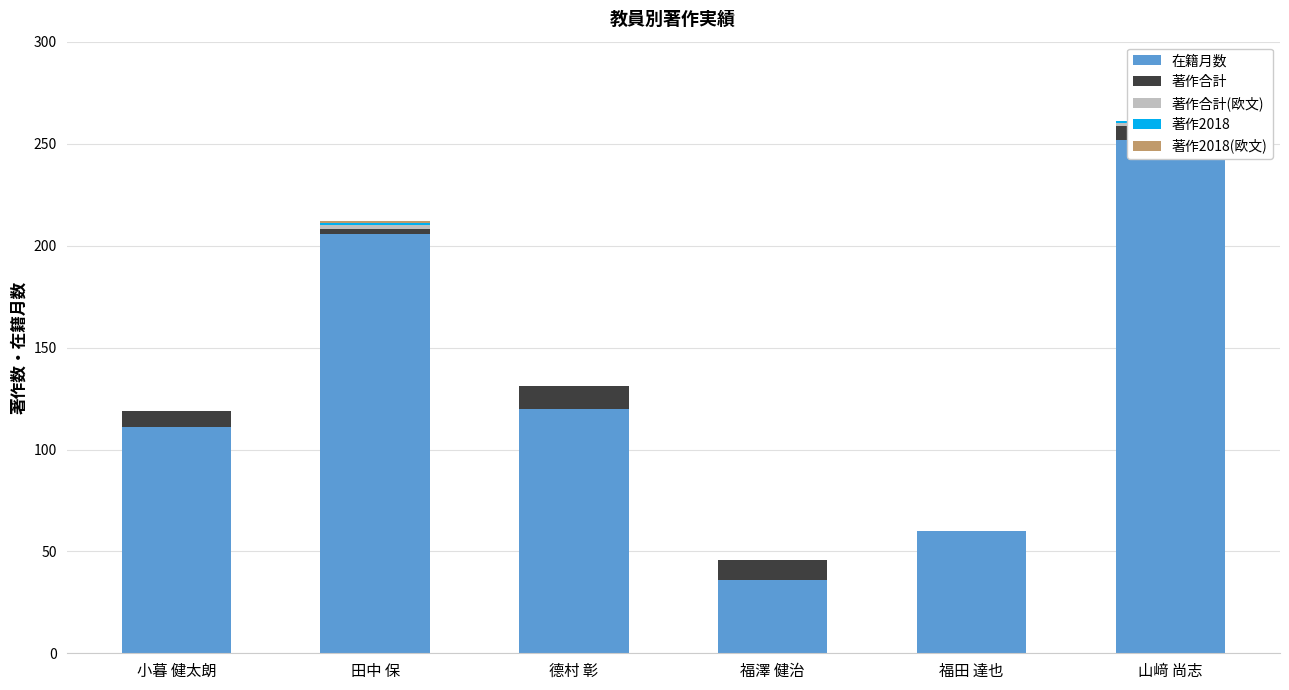

What is the total value across all series at 田中 保?

212